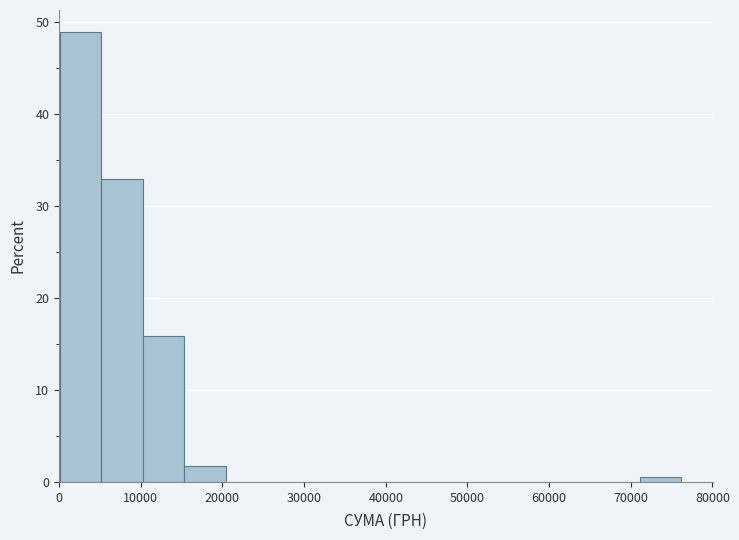

How tall is the bar that spans 5000 to 10000 on the x-axis? Neither the bar edges nor the heights are printed on the chart, so give them approximately, as read against the axes.

33